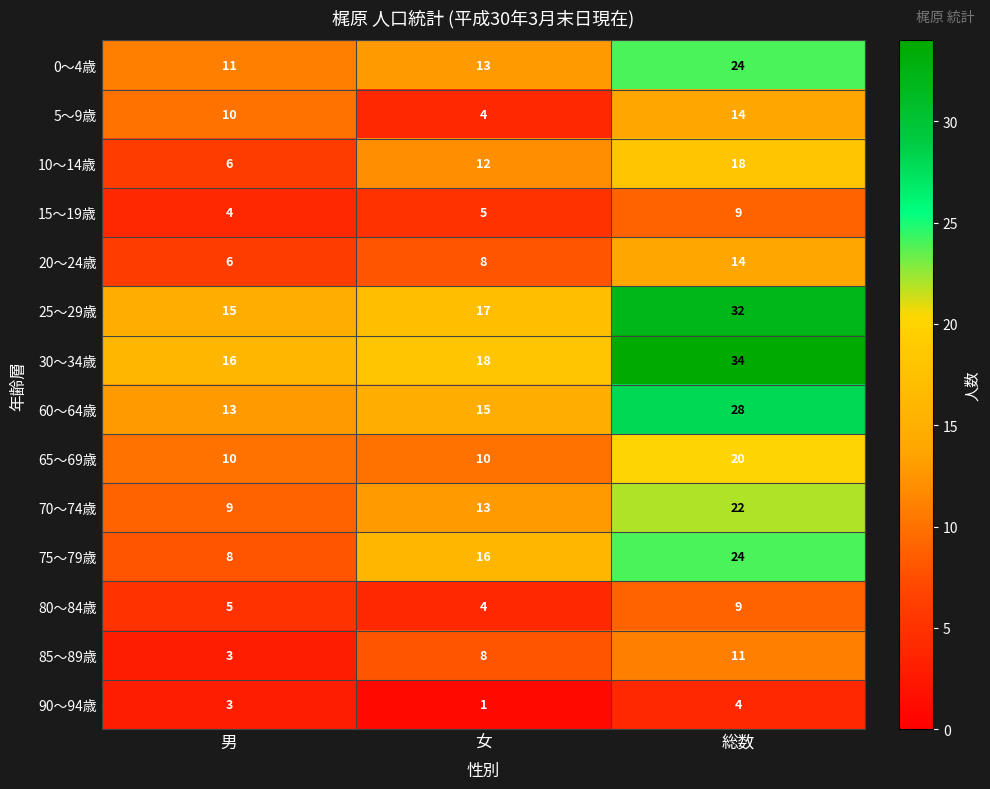

What is the difference between the 75～79歳 values at 総数 and 女?

8